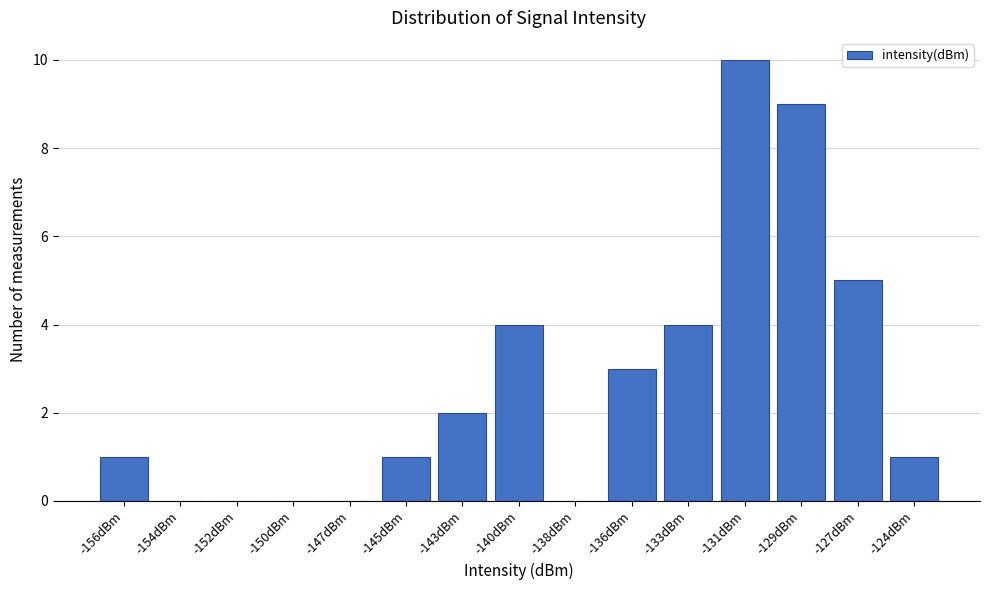

Reading left to right, list all the values displayed in this chart.

-156dBm=1	-154dBm=0	-152dBm=0	-150dBm=0	-147dBm=0	-145dBm=1	-143dBm=2	-140dBm=4	-138dBm=0	-136dBm=3	-133dBm=4	-131dBm=10	-129dBm=9	-127dBm=5	-124dBm=1